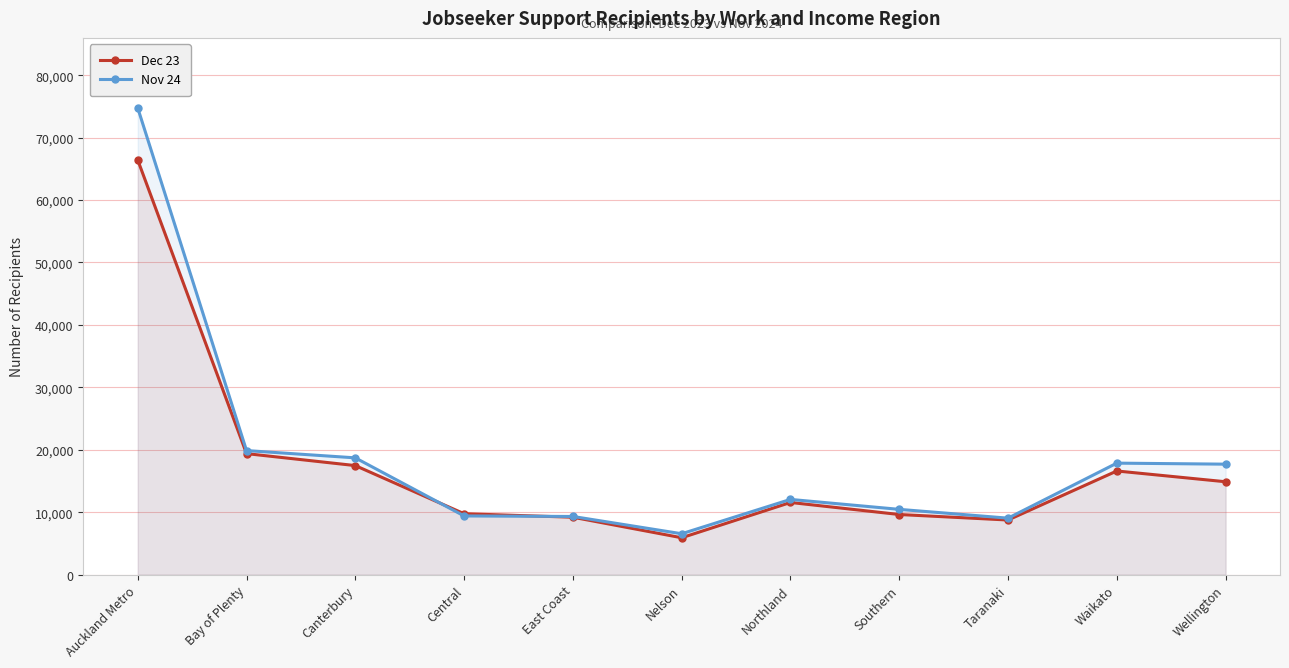

What is the difference between the maximum and minimum values in the Nov 24 series?

68208